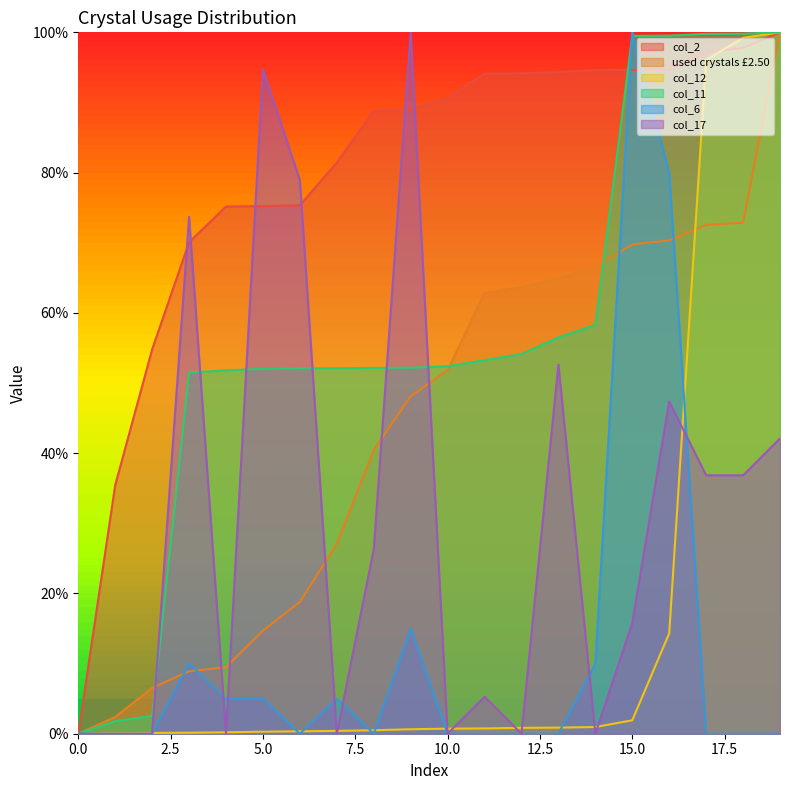

Read the col_2 value at 8.

88.8